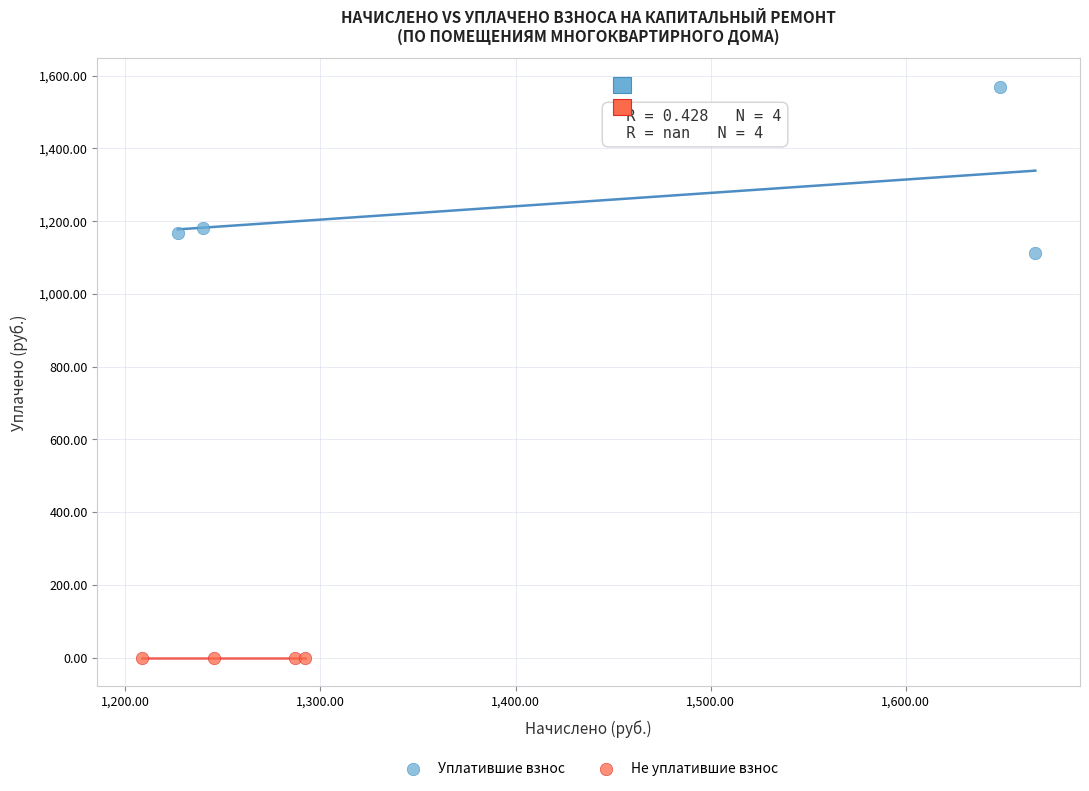

Which series contains the highest Y value?

Уплатившие взнос